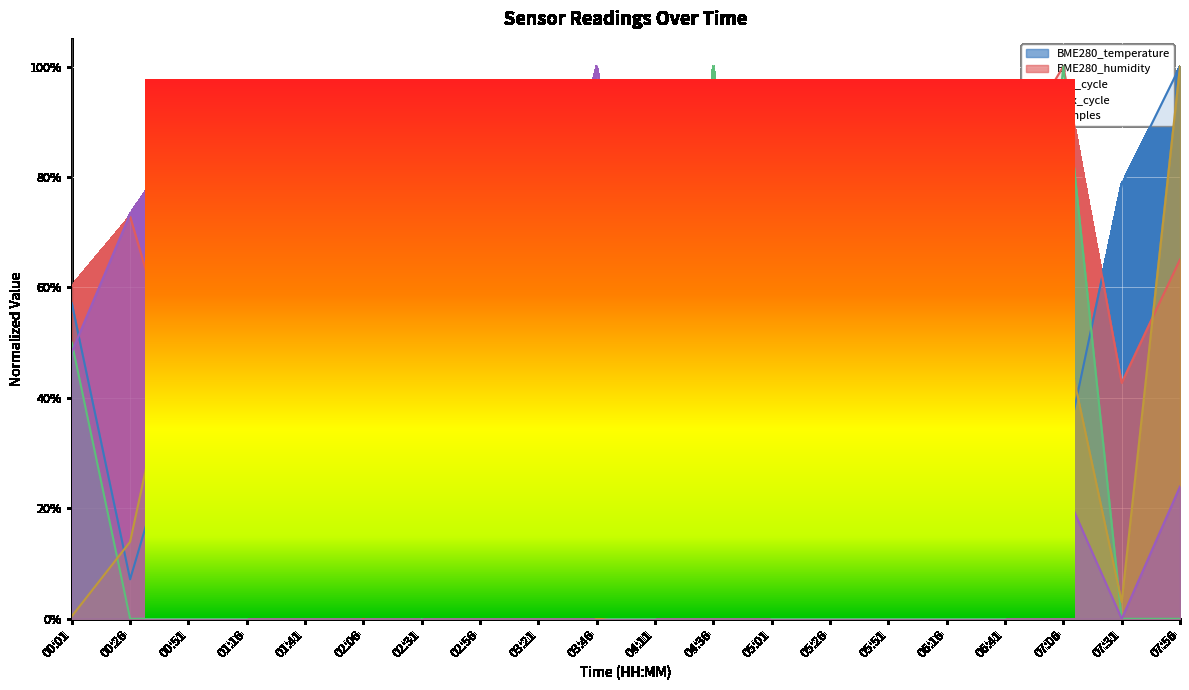

Is it true that BME280_humidity equals 0.4 at 06:41?

False